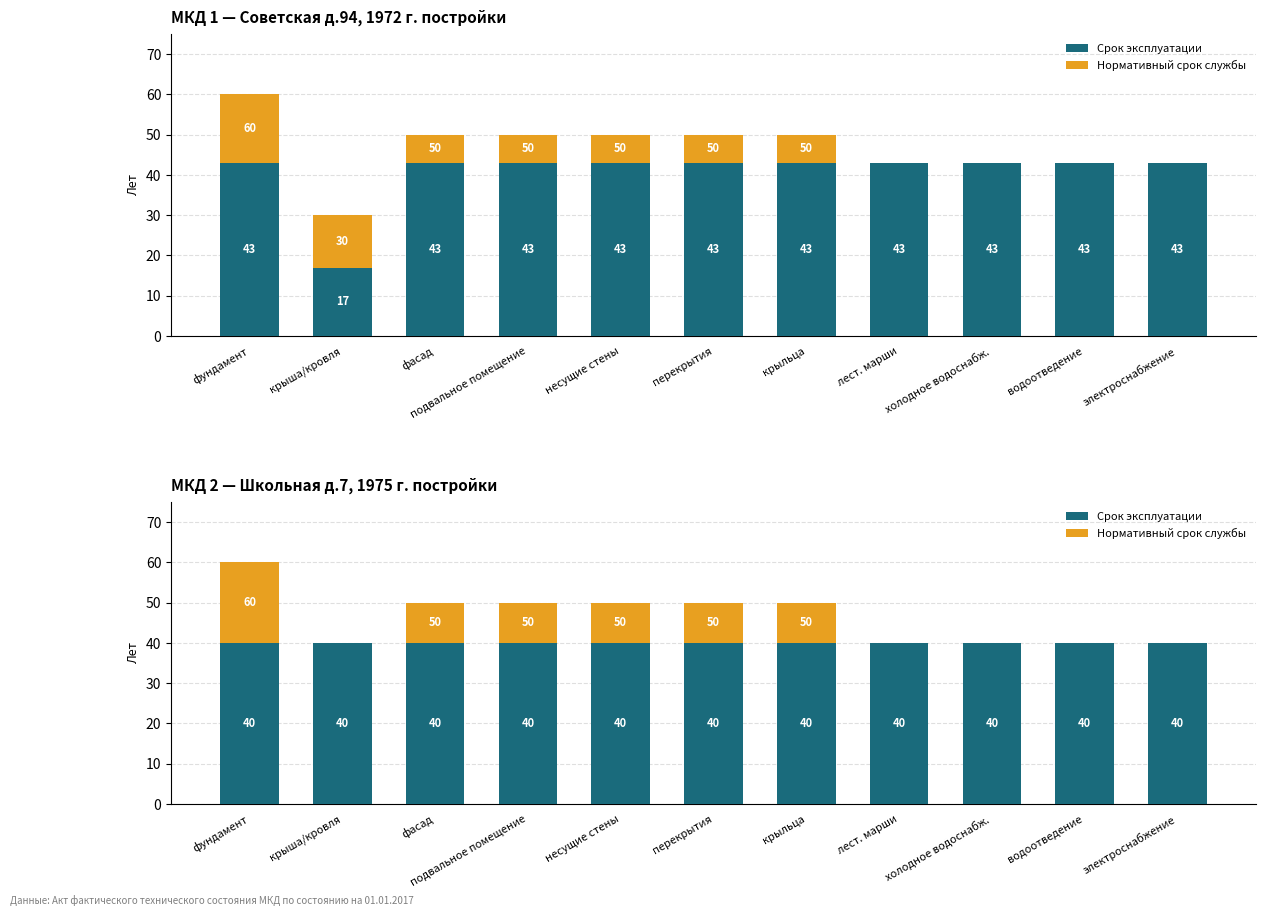

What is the spread (max minus min) of values at подвальное помещение?

30